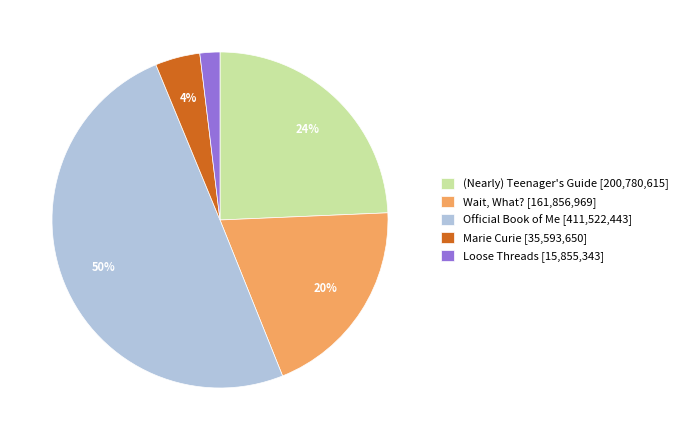

How many segments does this pie chart have?

5